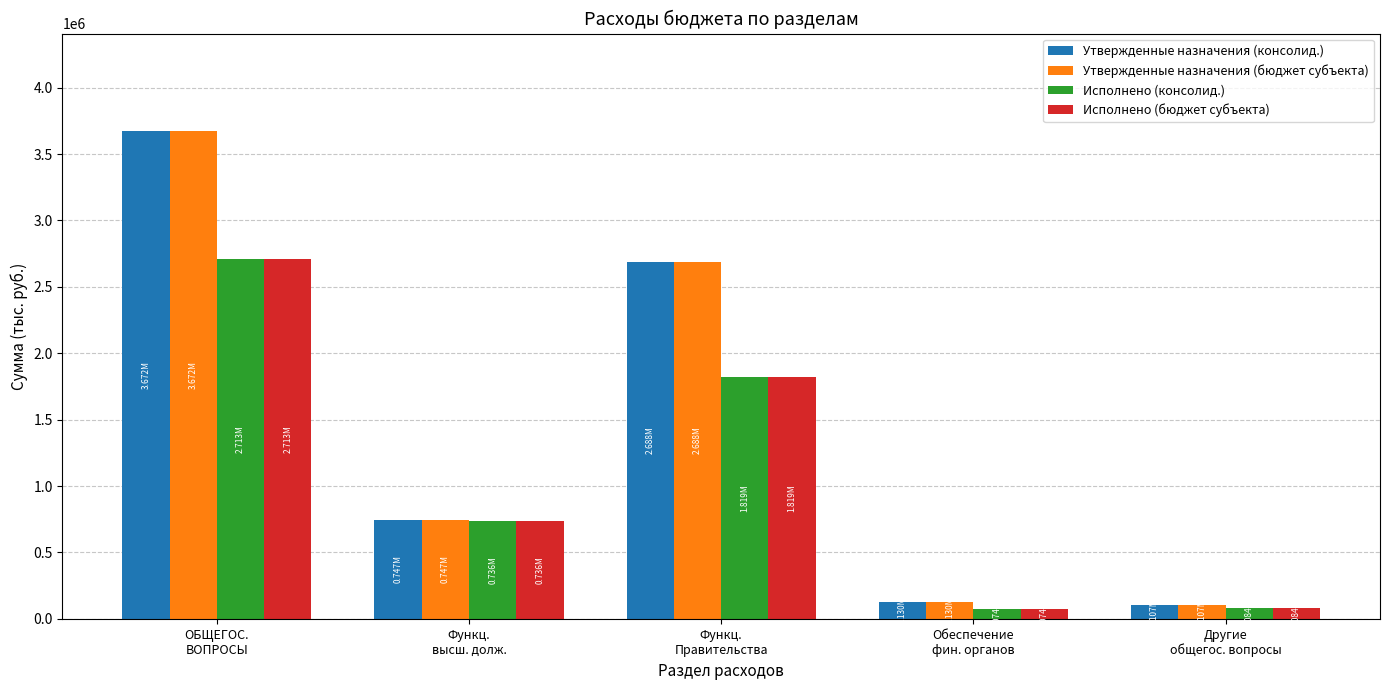

Are the bars horizontal?

No